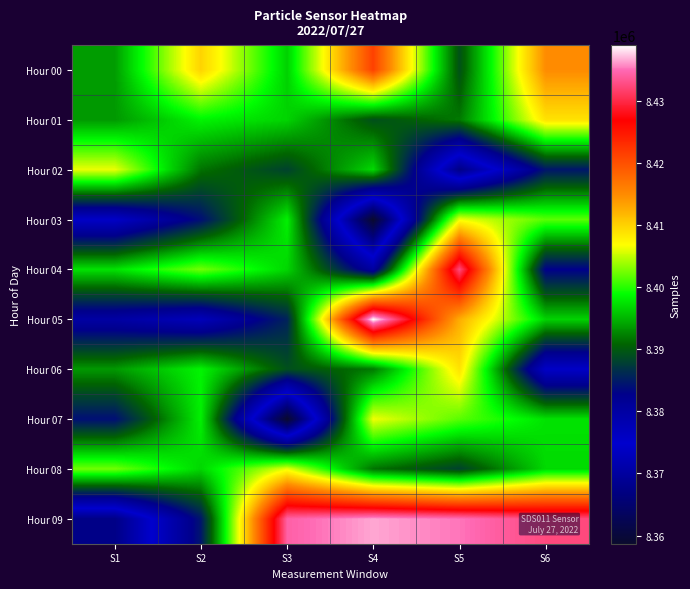

What is the difference between the highest and lowest values at S3?

75597